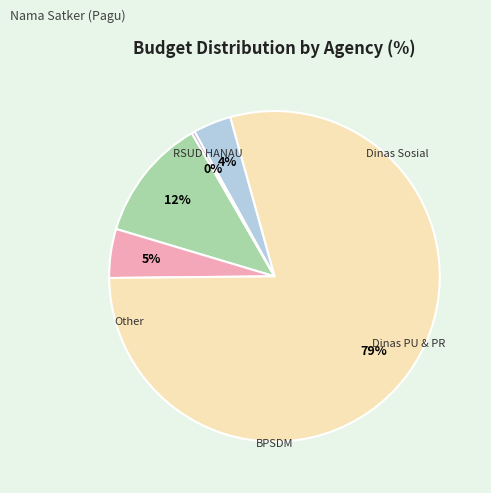

How much of the chart is everything except Dinas Sosial?

94.6%